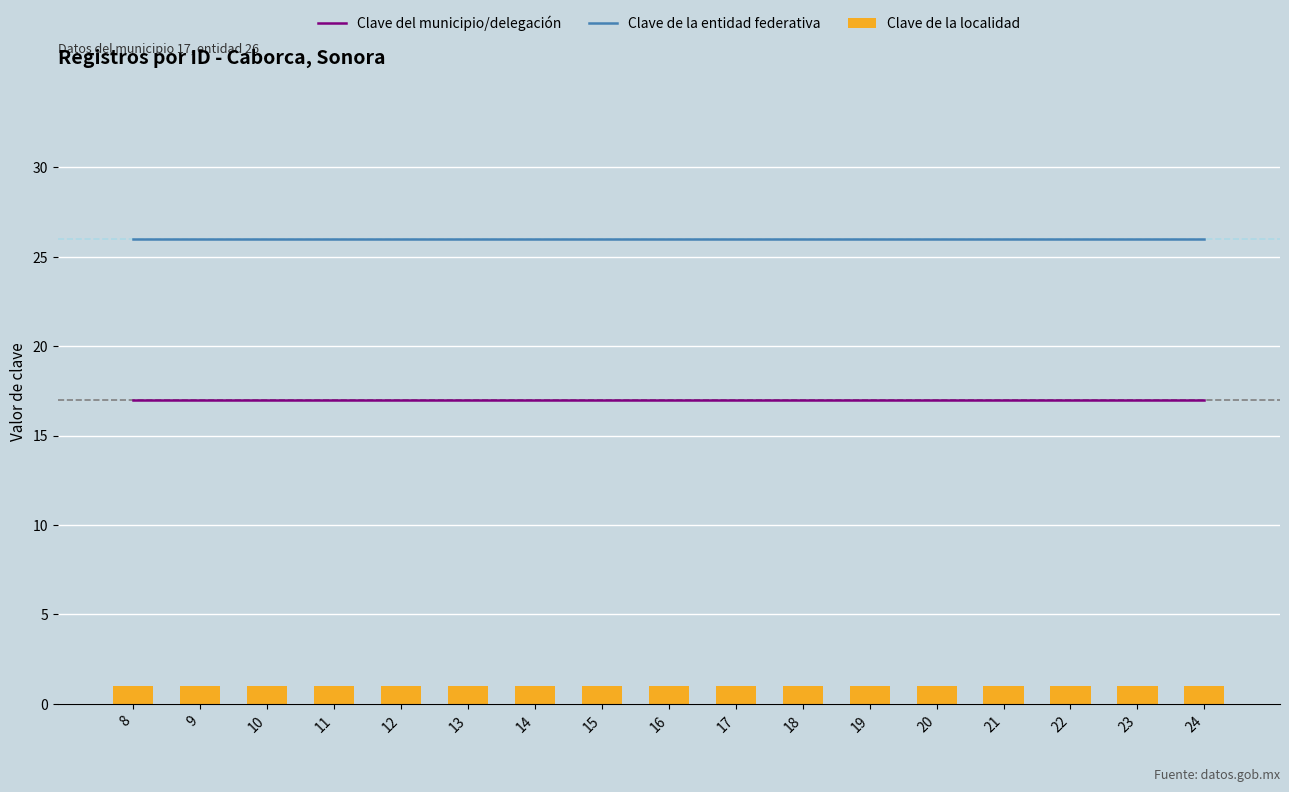

Reading right to left, list all the values displayed in this chart.

Clave del municipio/delegación: 17	17	17	17	17	17	17	17	17	17	17	17	17	17	17	17	17
Clave de la entidad federativa: 26	26	26	26	26	26	26	26	26	26	26	26	26	26	26	26	26
Clave de la localidad: 1	1	1	1	1	1	1	1	1	1	1	1	1	1	1	1	1